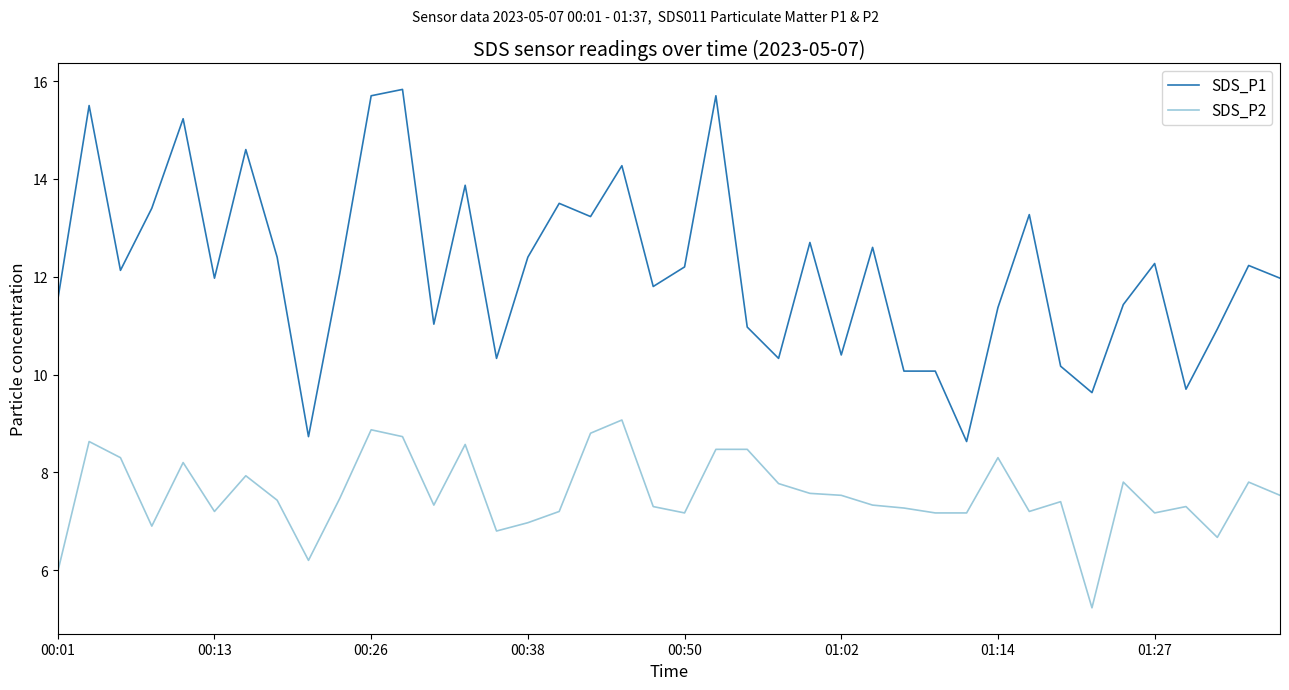

Which series has the largest total across all categories?

SDS_P1